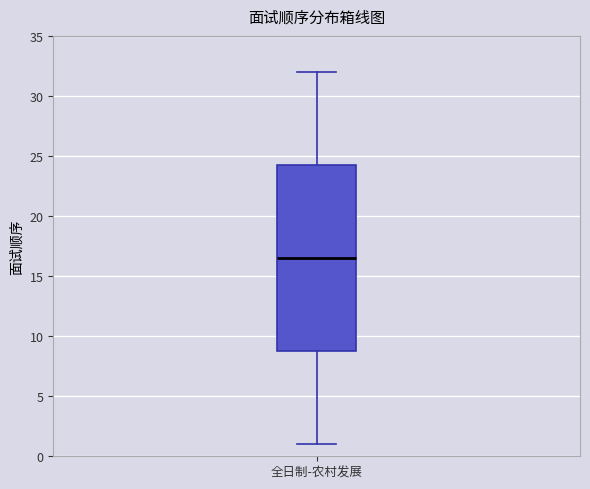

Where does the median line of the box for 全日制-农村发展 sit on the y-axis? The values are not printed on the chart, so give them approximately, as read against the axis.

16.5